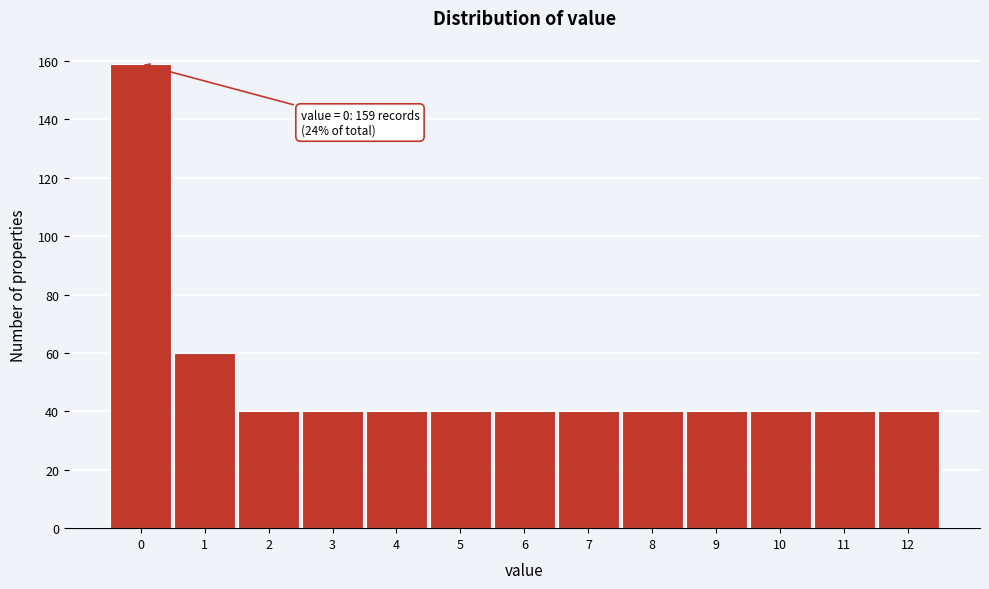

Reading left to right, what are all the values shown in this chart?

159	60	40	40	40	40	40	40	40	40	40	40	40